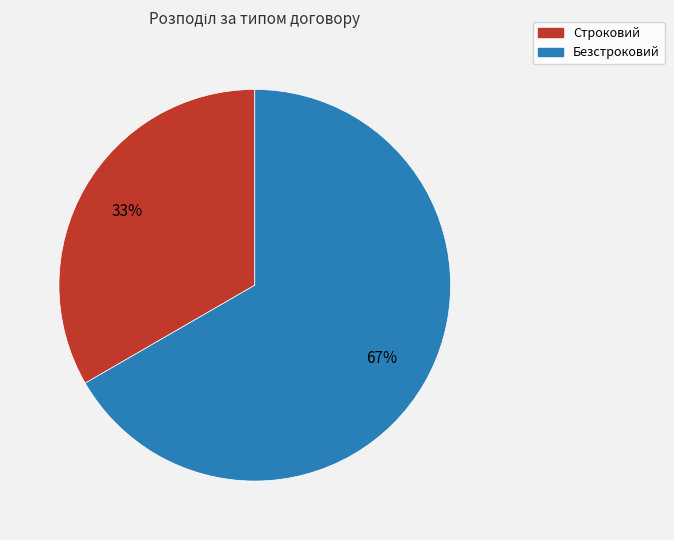

Is the sum of Безстроковий and Строковий greater than half?

Yes